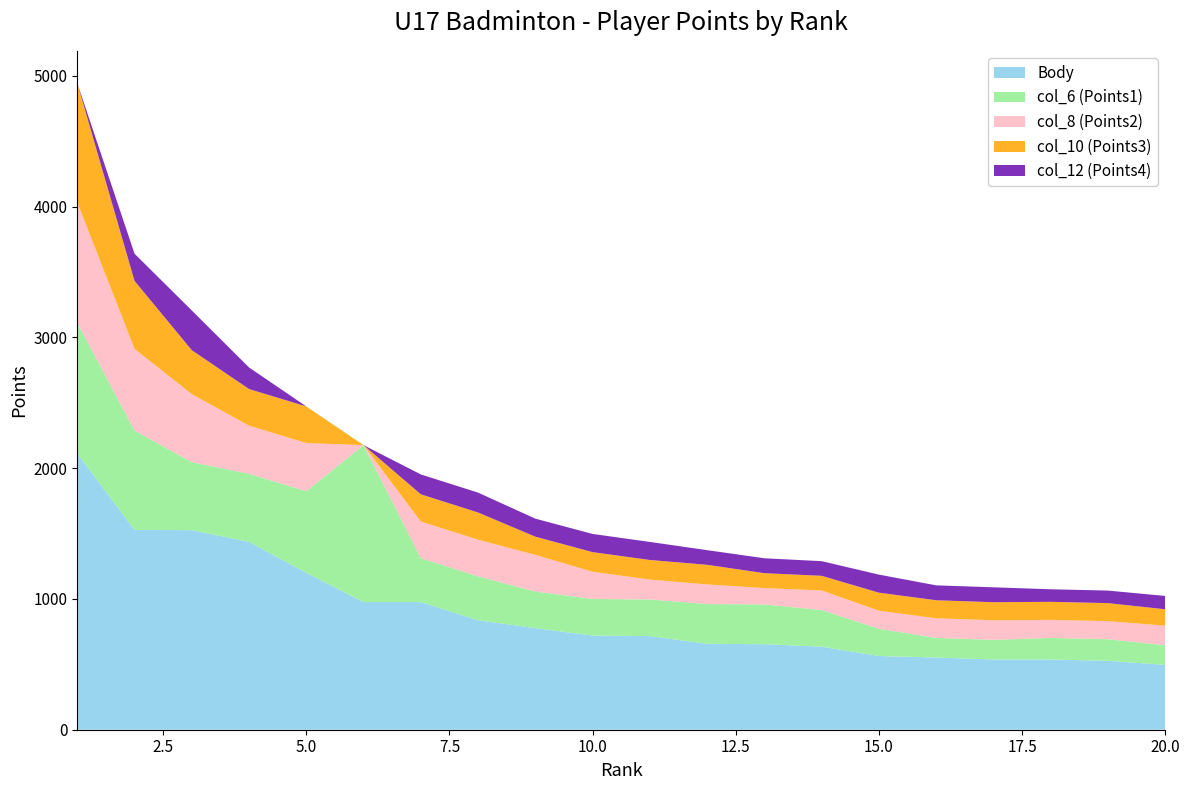

Reading right to left, what are all the values shown in this chart?

Body: 20=496	19=527	18=537	17=537	16=552	15=564	14=635	13=654	12=657	11=716	10=720	9=777	8=837	7=976	6=976	5=1200	4=1437	3=1526	2=1528	1=2112
col_6 (Points1): 20=150	19=165	18=165	17=150	16=150	15=208	14=280	13=304	12=304	11=280	10=280	9=280	8=336	7=336	6=1200	5=624	4=520	3=520	2=760	1=1000
col_8 (Points2): 20=150	19=138	18=138	17=150	16=150	15=138	14=150	13=125	12=150	11=152	10=208	9=280	8=280	7=280	6=0	5=368	4=368	3=520	2=624	1=920
col_10 (Points3): 20=125	19=138	18=138	17=138	16=138	15=138	14=112	13=114	12=150	11=150	10=150	9=139	8=208	7=208	6=0	5=280	4=280	3=336	2=520	1=912
col_12 (Points4): 20=102	19=96	18=96	17=114	16=114	15=138	14=112	13=114	12=112	11=138	10=139	9=138	8=152	7=152	6=0	5=0	4=165	3=304	2=208	1=0